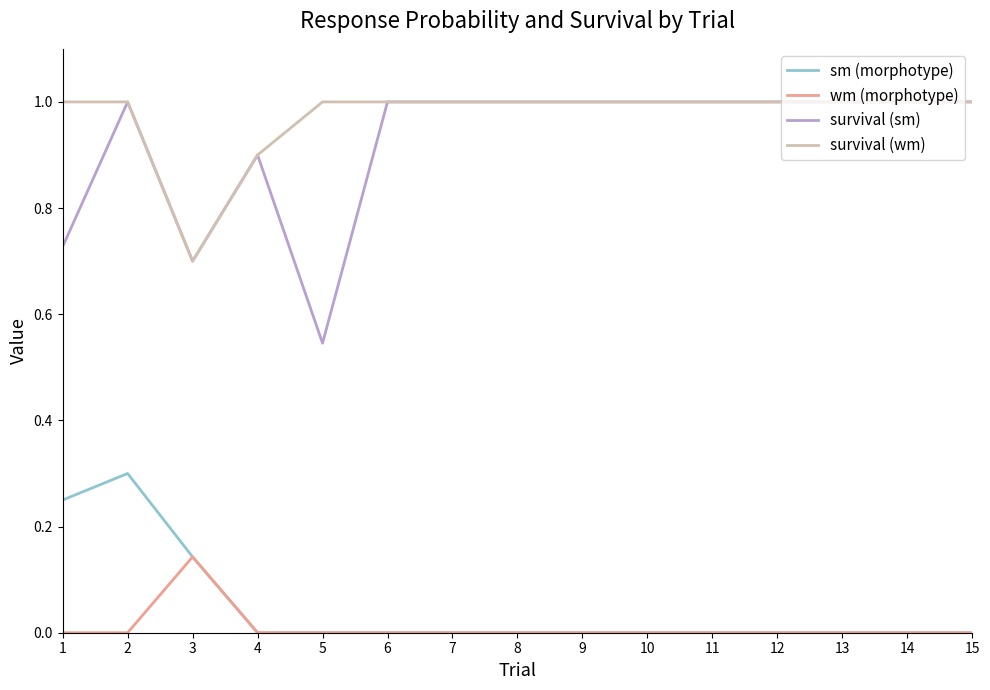

True or false: sm (morphotype) and survival (sm) cross at least once.

False